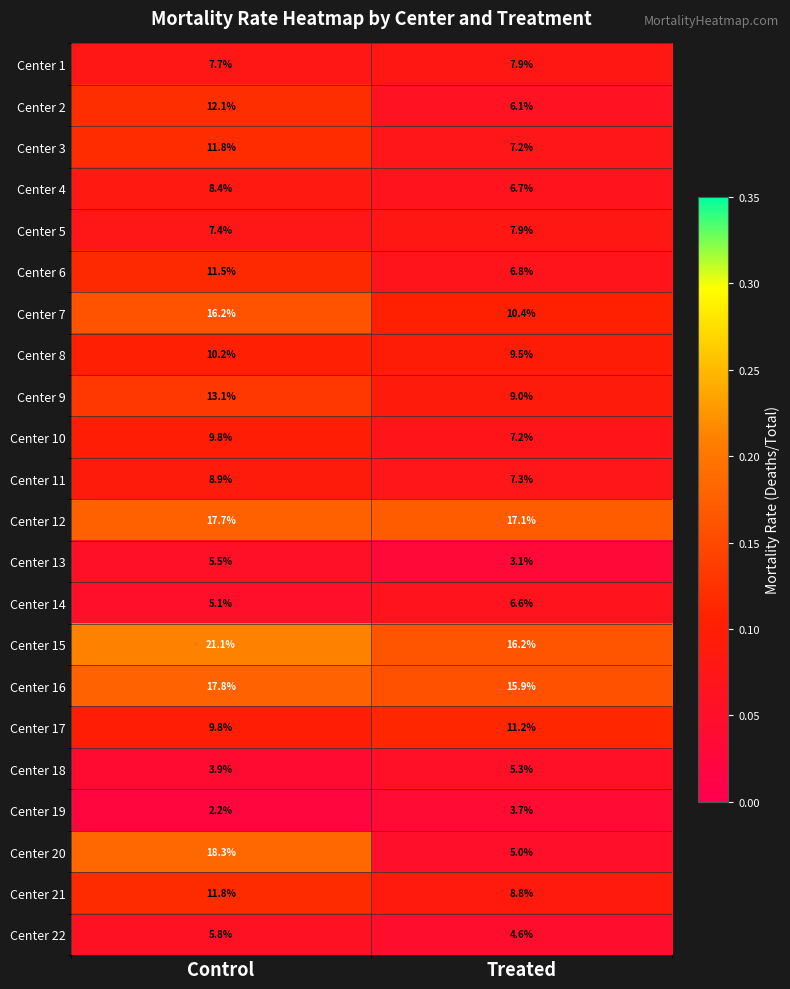

What is the total value across all series at Control?

236.1